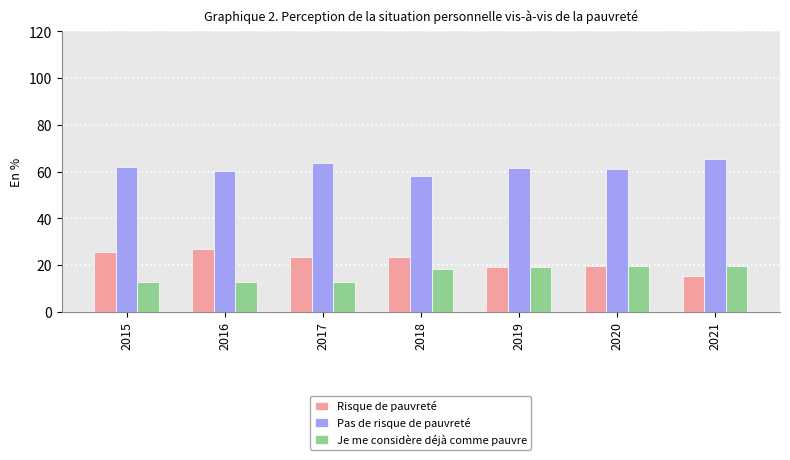

What value does the Risque de pauvreté series have at 2017?

23.5